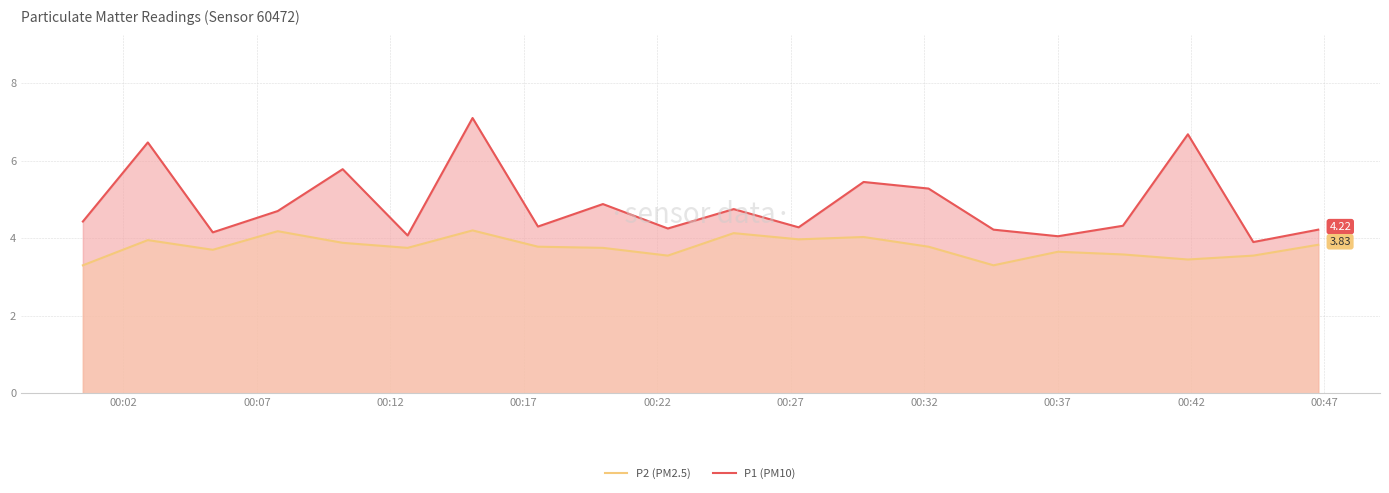

What is the difference between the maximum and minimum values in the P1 (PM10) series?

3.2